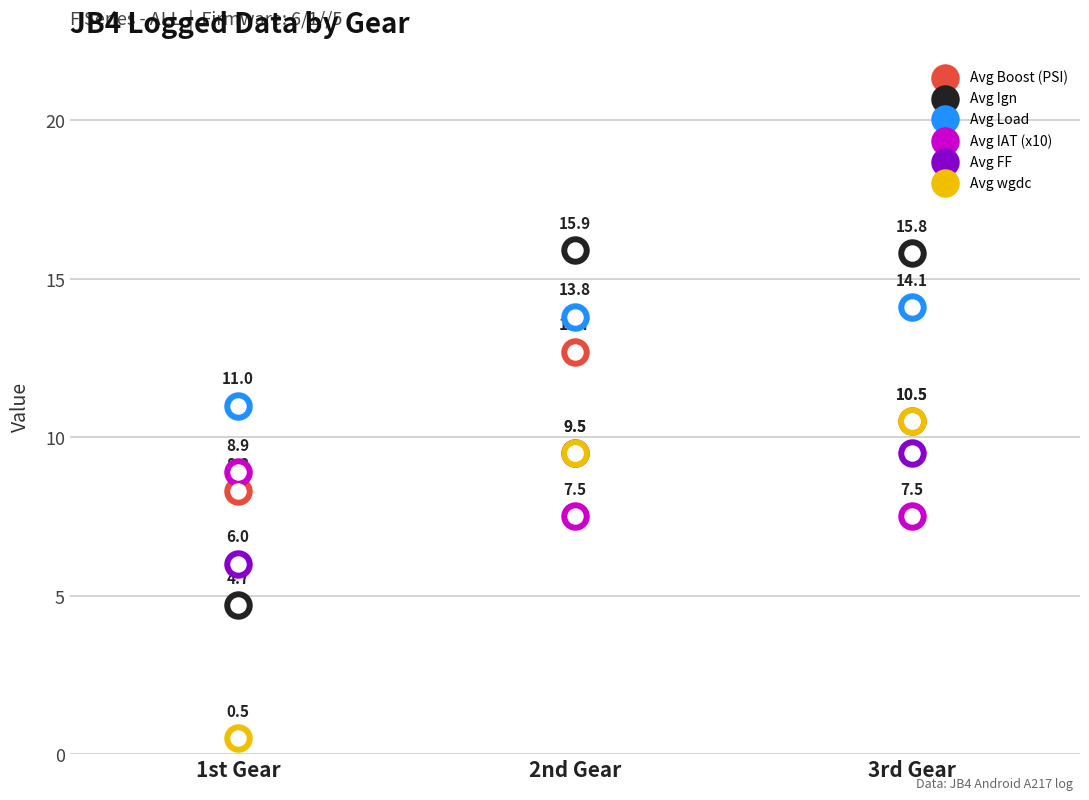

At which category is the sum across all series the highest?

2nd Gear